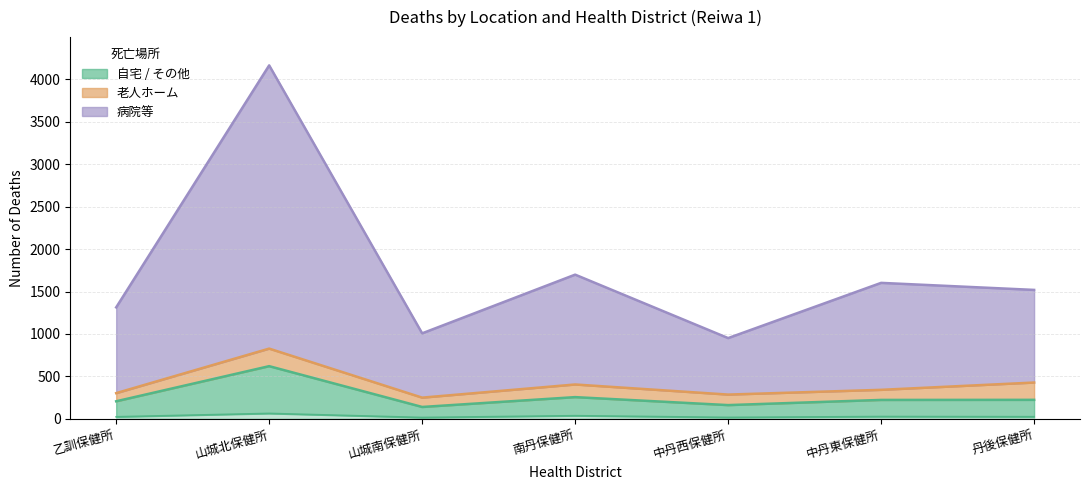

The 自宅 series shows 161 at 中丹西保健所. True or false?

True